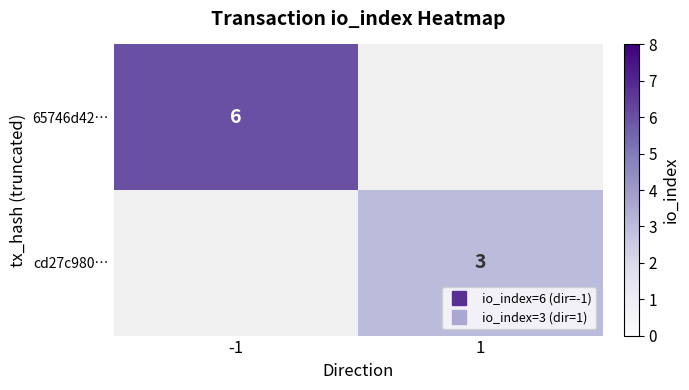

How many values in cd27c980… are above zero?

1